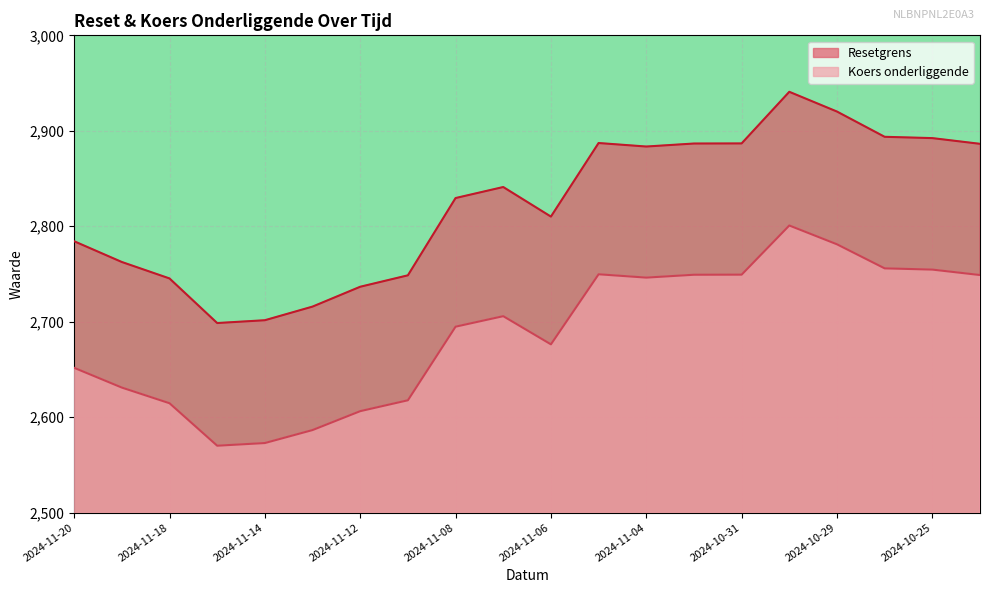

How many lines are shown in the chart?

2